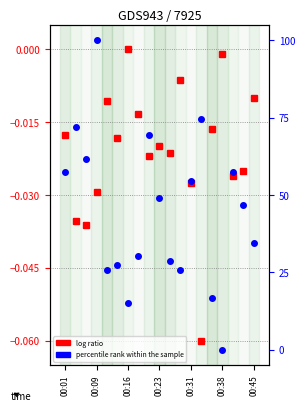

At 00:01, list the series in order from smallest to largest.

log ratio, percentile rank within the sample